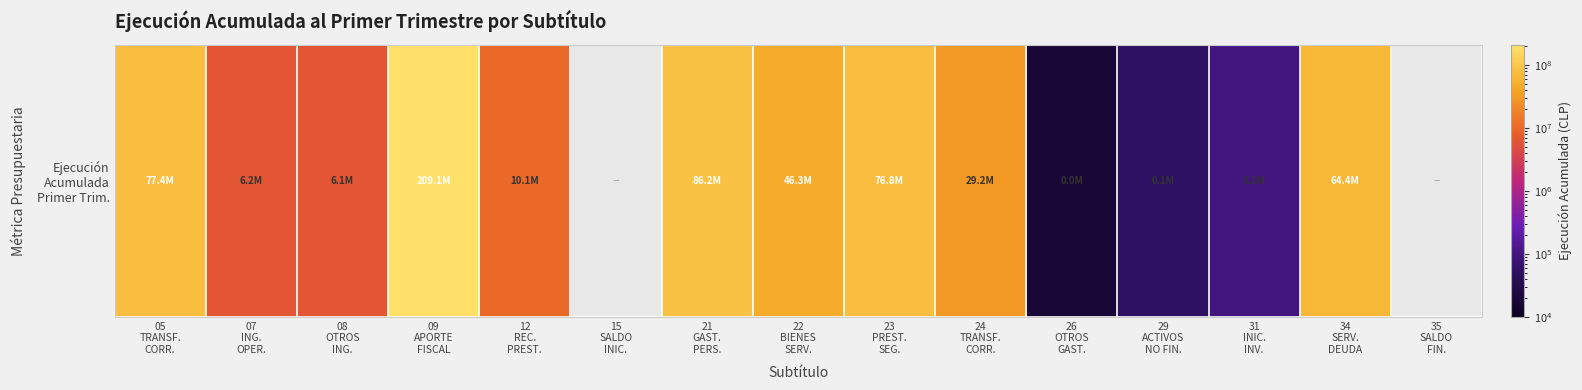

How many data points are above 10098156?

7